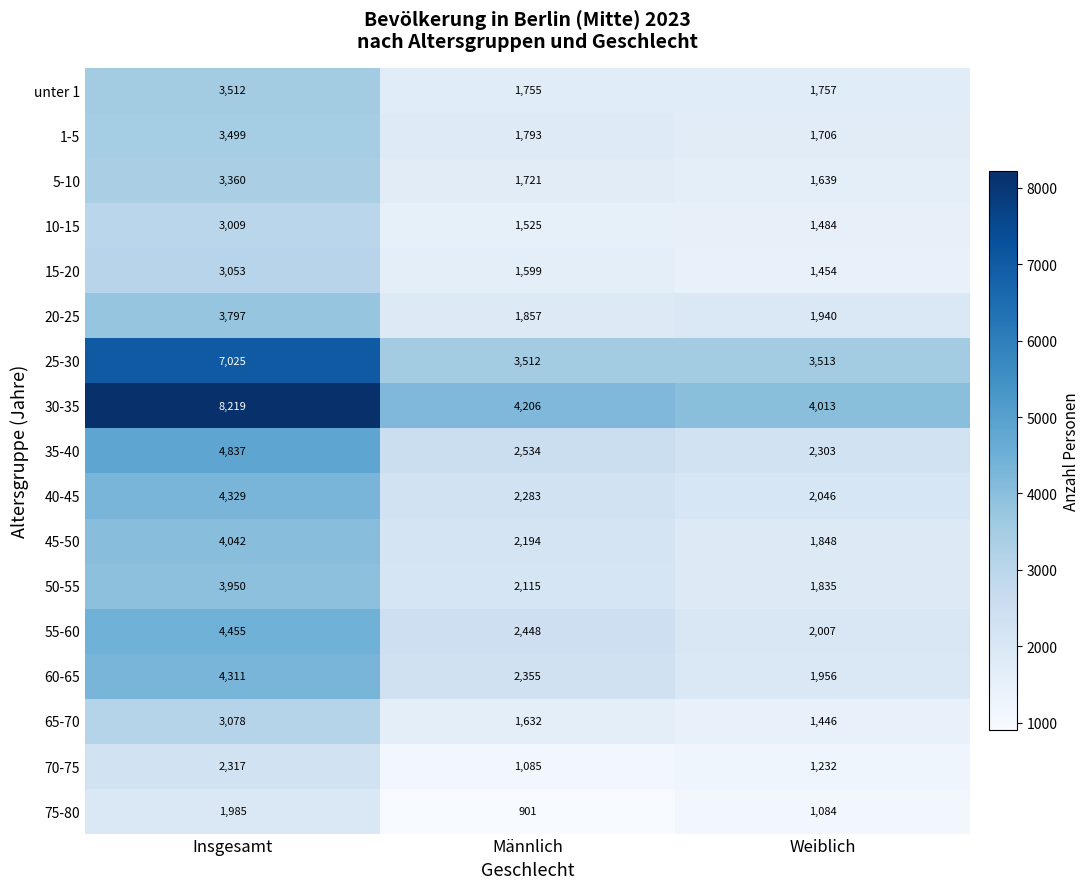

At which label does 55-60 reach its peak?

Insgesamt